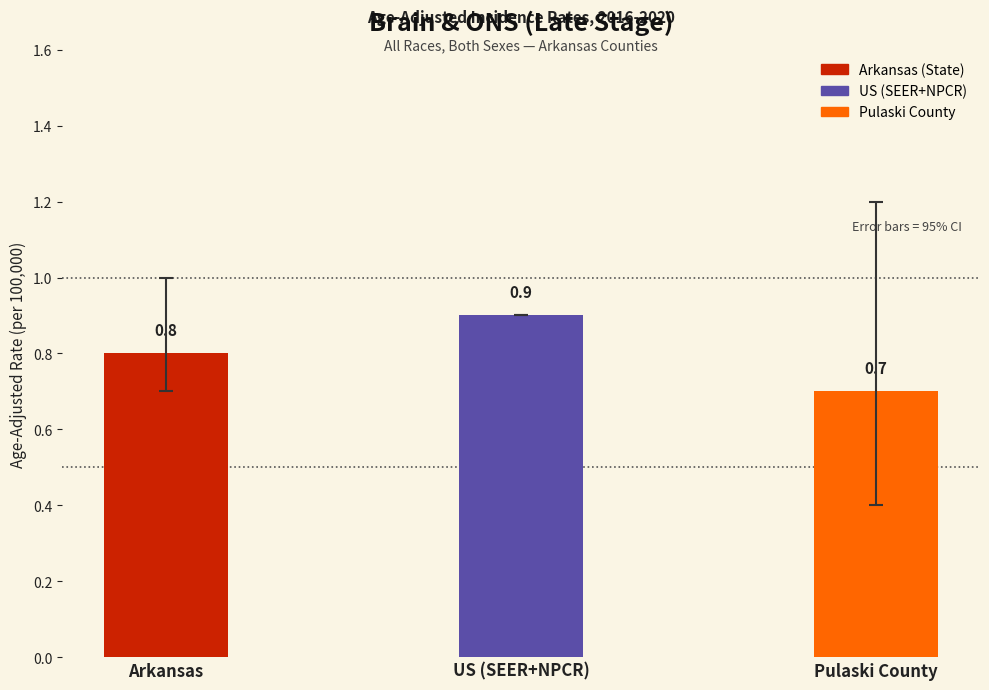

What is the value of the 1st bar from the left?

0.8